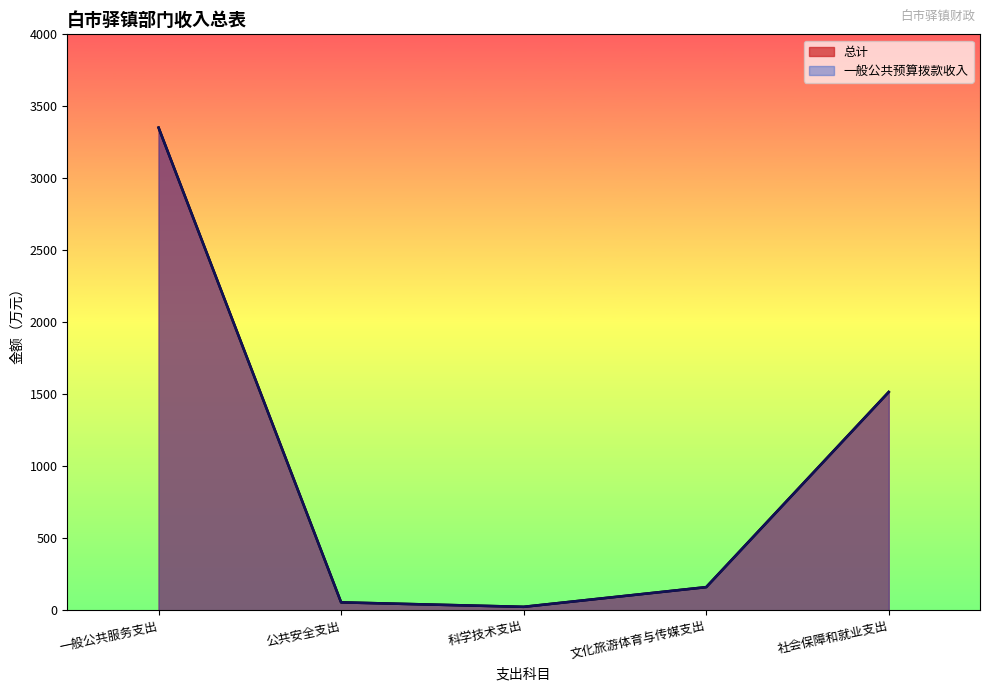

Reading left to right, transcribe all the data shown in this chart.

总计: 3352.3	56.0	25.0	161.7	1516.6
一般公共预算拨款收入: 3352.3	56.0	25.0	161.7	1516.6